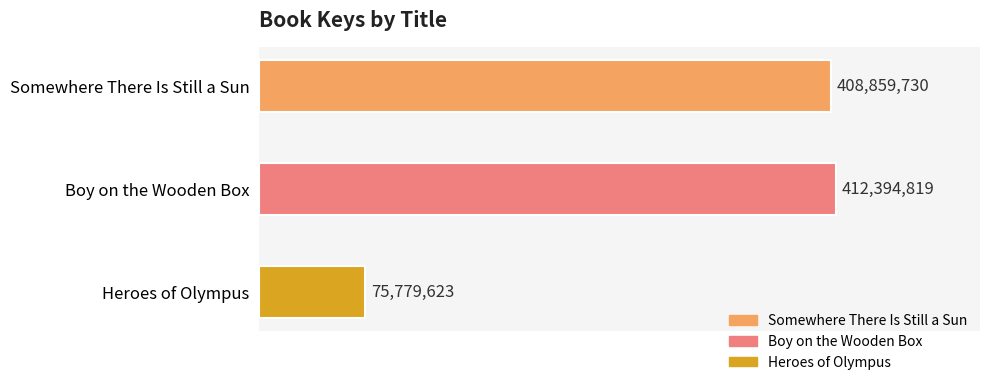

What is the difference between the second highest and minimum values?

333080107